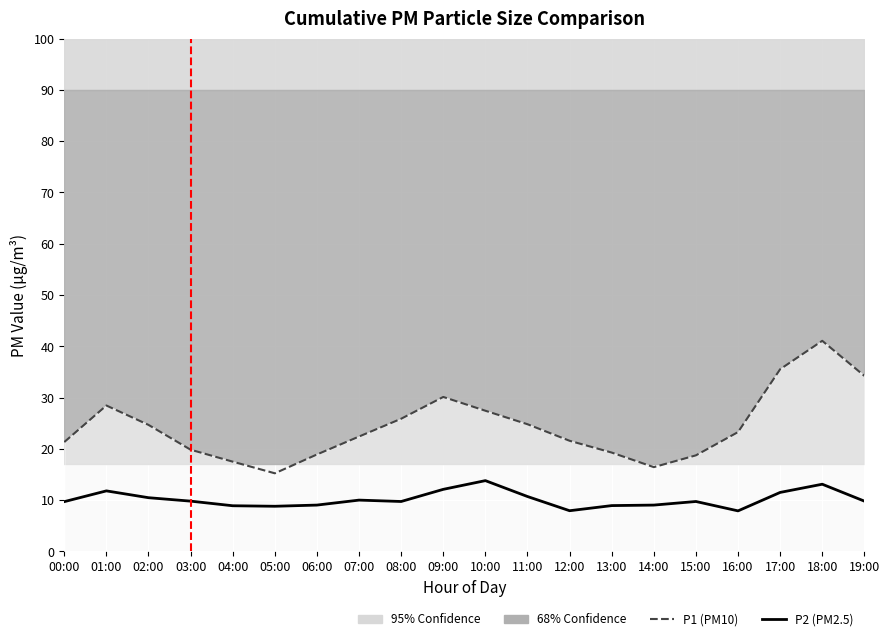

Which series has the largest range (max minus min)?

P1